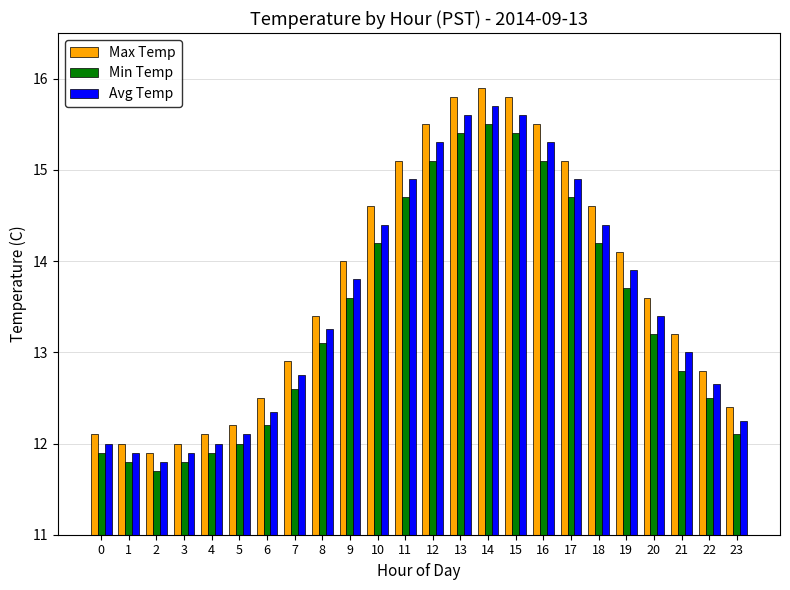

Is the value of Max Temp at 12 greater than the value of Avg Temp at 5?

Yes